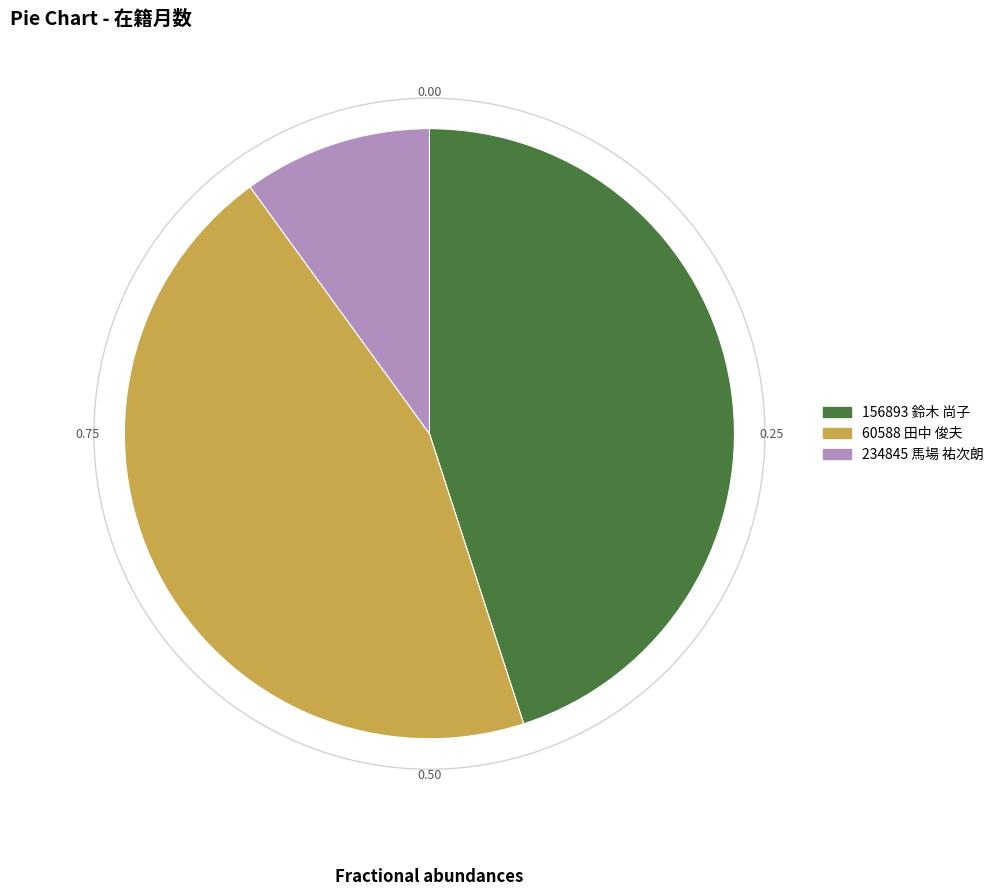

Combined, do 234845 馬場 祐次朗 and 156893 鈴木 尚子 account for over 50%?

Yes